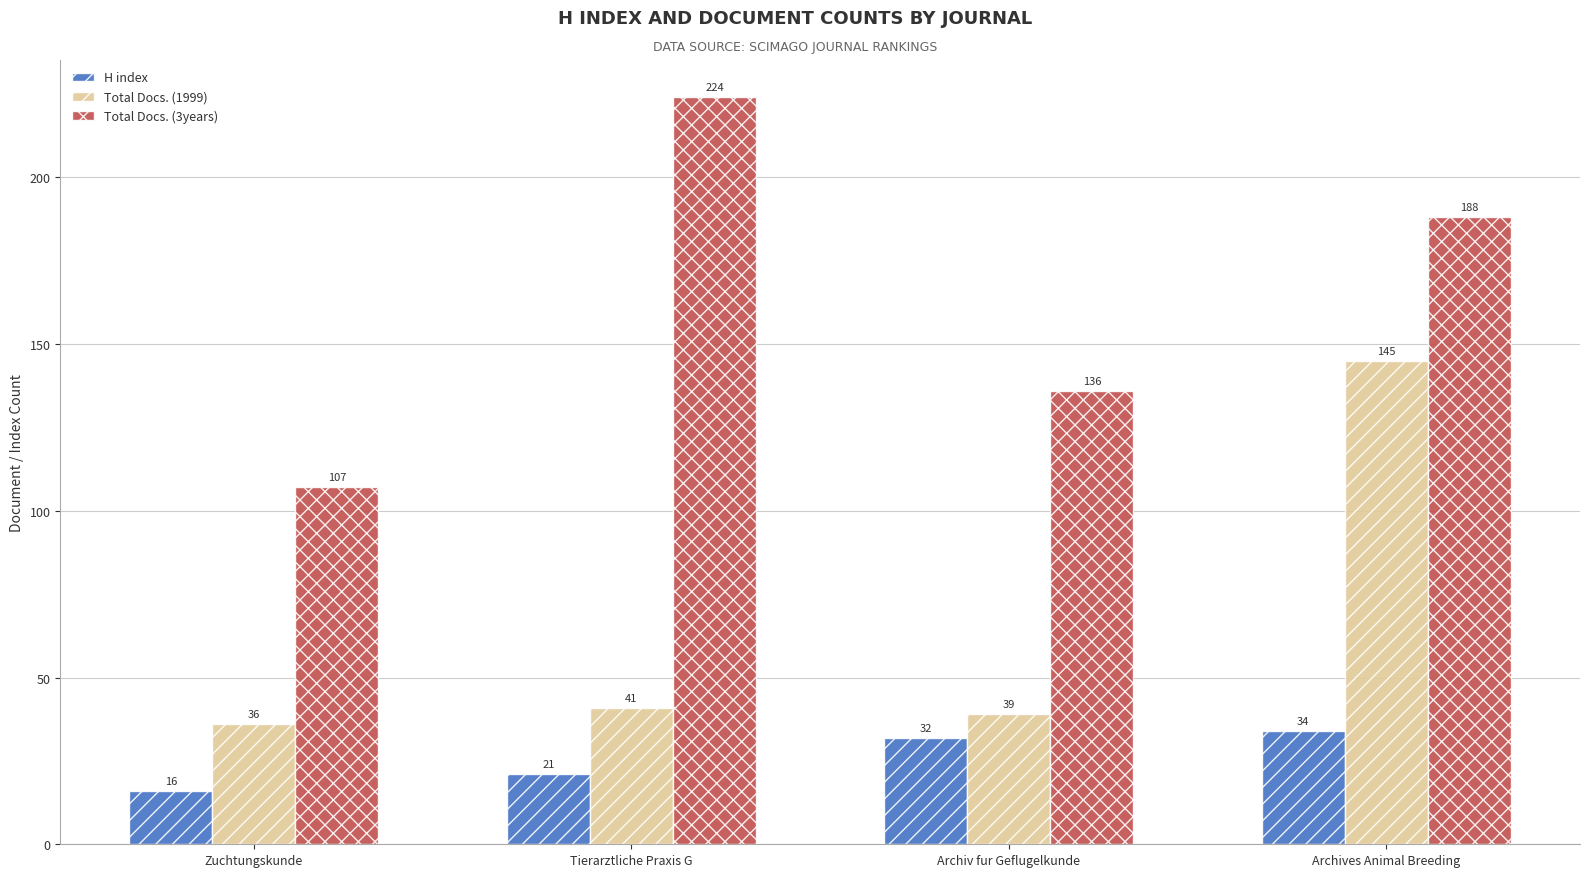

What is the sum of all Total Docs. (1999) values?

261